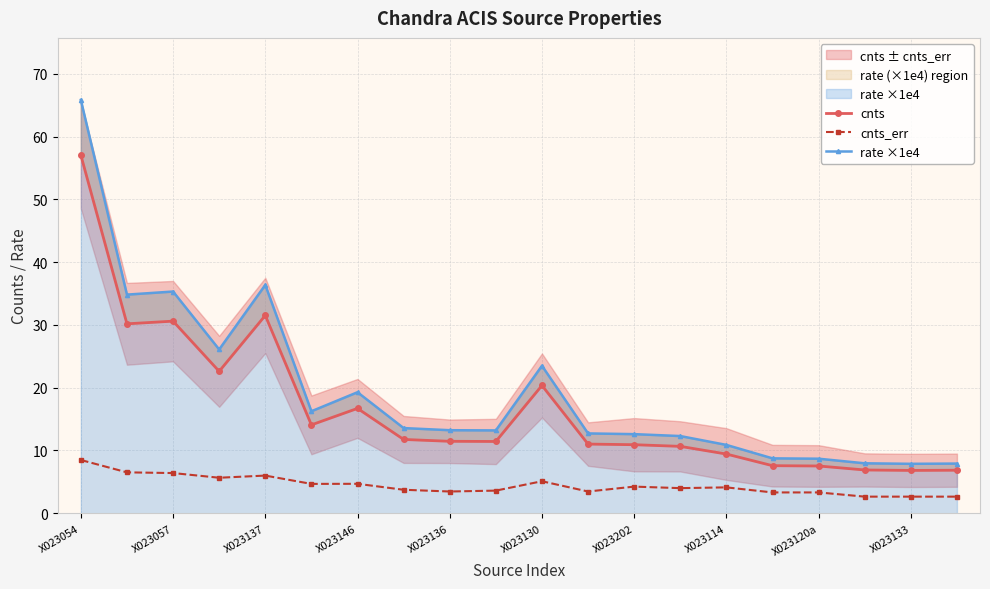

What are all the series names shown in the legend?

cnts, cnts_err, rate ×1e4